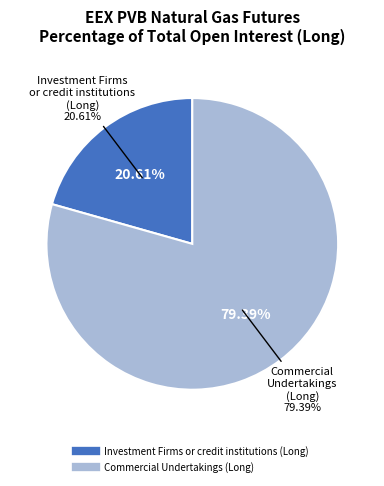

What is the smallest slice in the pie chart?

Investment Firms or credit institutions (Long)